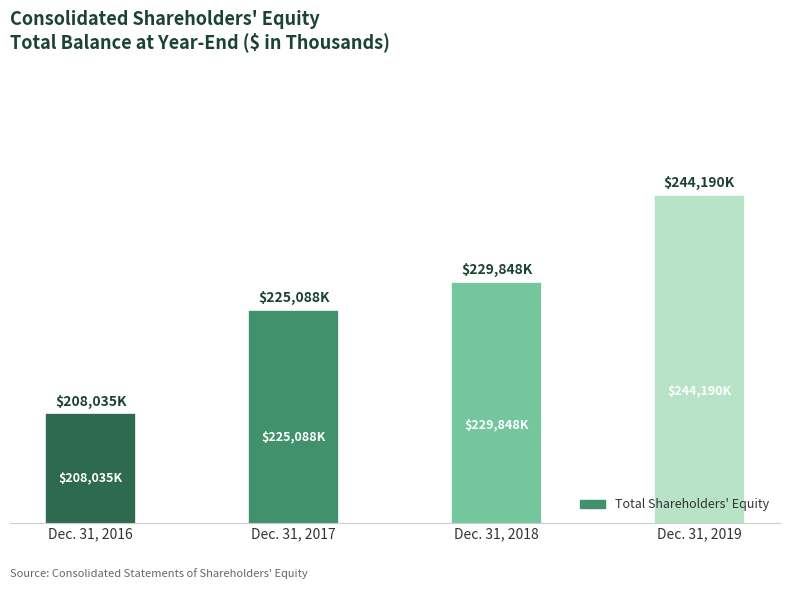

What is the change in value from Dec. 31, 2018 to Dec. 31, 2019?

+14342